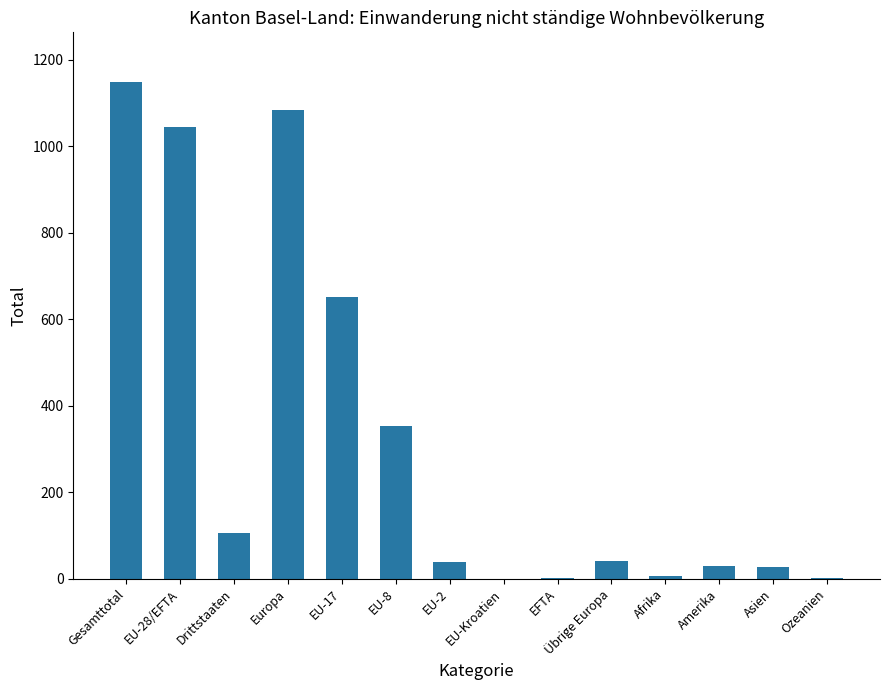

Where is the data nearest to the value 574?

EU-17